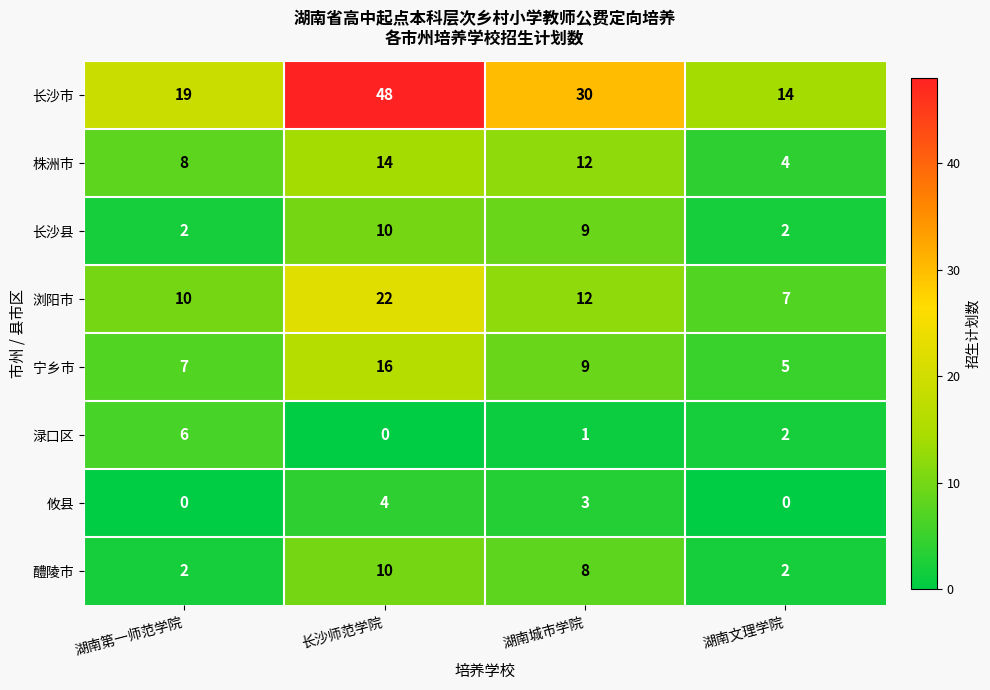

The value of 渌口区 at 湖南城市学院 is 1. True or false?

True